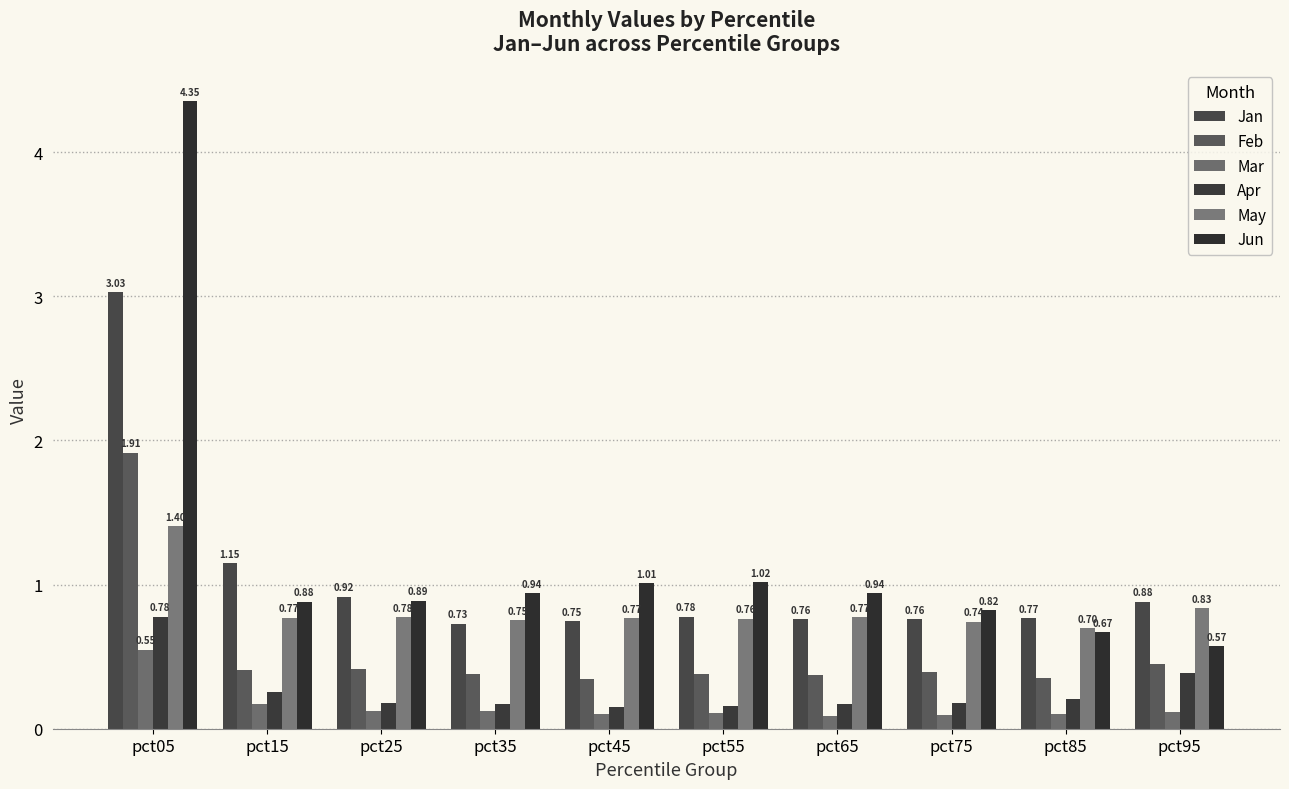

Reading right to left, list all the values displayed in this chart.

Jan: 0.9	0.8	0.8	0.8	0.8	0.7	0.7	0.9	1.1	3.0
Feb: 0.4	0.4	0.4	0.4	0.4	0.3	0.4	0.4	0.4	1.9
Mar: 0.1	0.1	0.1	0.1	0.1	0.1	0.1	0.1	0.2	0.5
Apr: 0.4	0.2	0.2	0.2	0.2	0.1	0.2	0.2	0.3	0.8
May: 0.8	0.7	0.7	0.8	0.8	0.8	0.8	0.8	0.8	1.4
Jun: 0.6	0.7	0.8	0.9	1.0	1.0	0.9	0.9	0.9	4.4